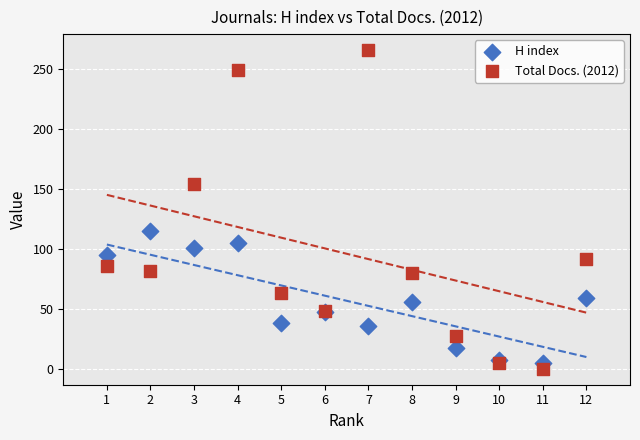

What is the X range (max minus min) for the scatter plot?

11